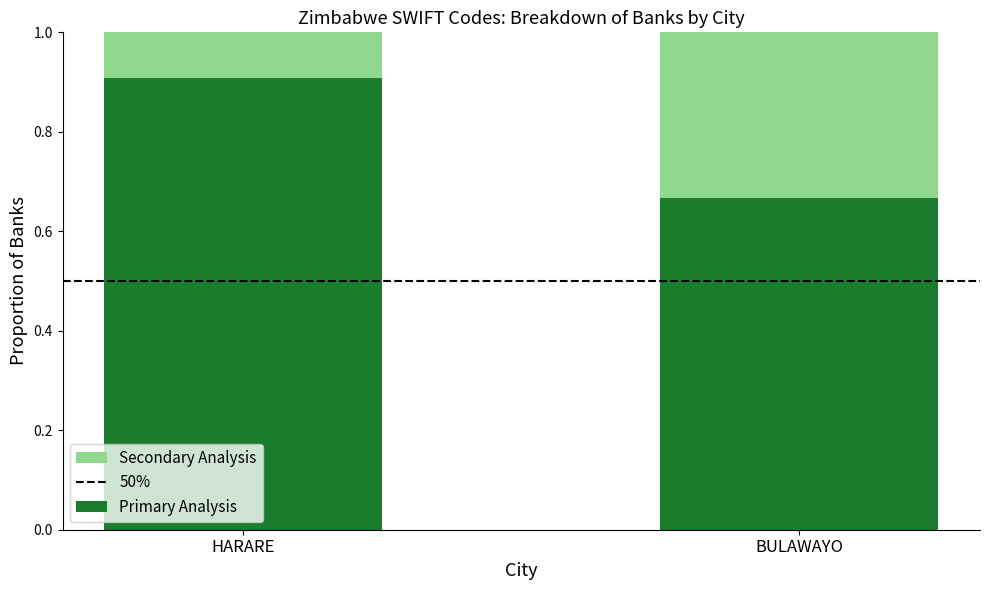

Rank the categories by Primary Analysis value from lowest to highest.

BULAWAYO, HARARE